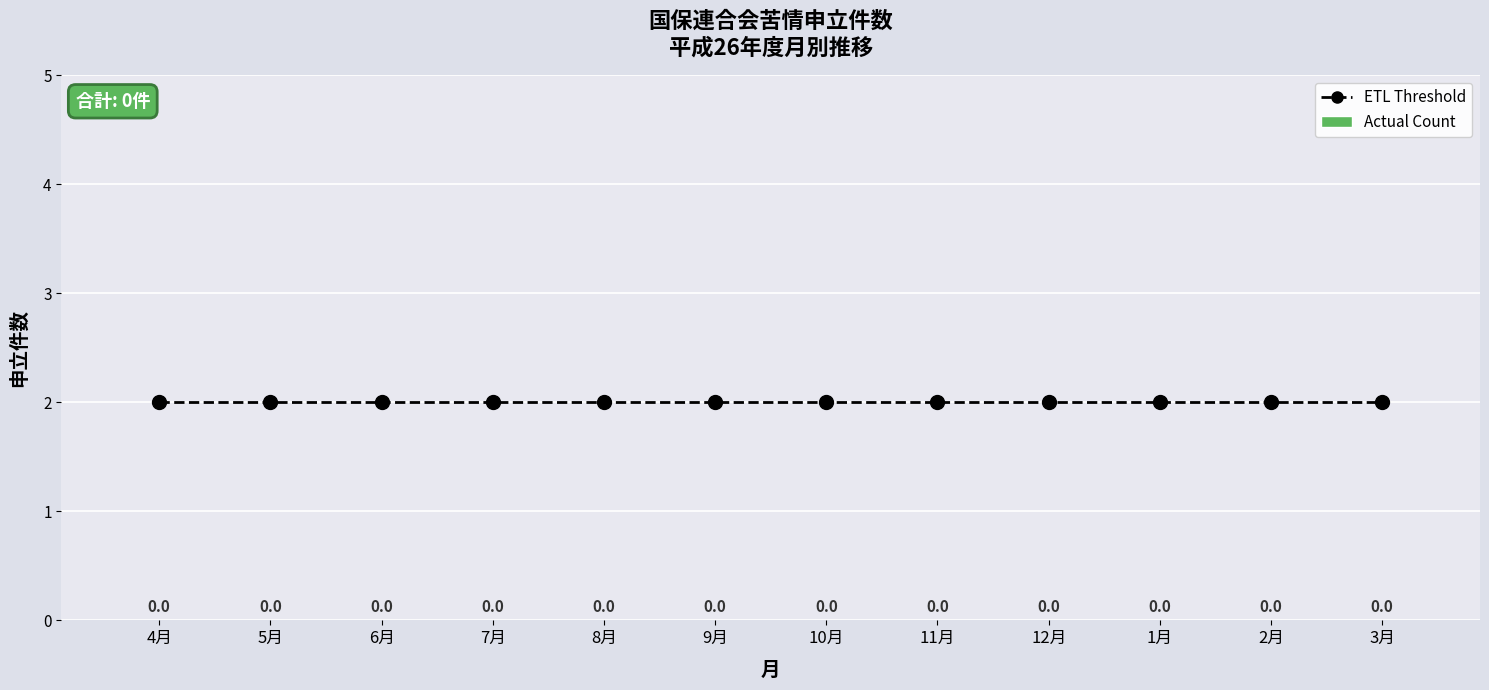

At how many categories does at least one series exceed 1?

12